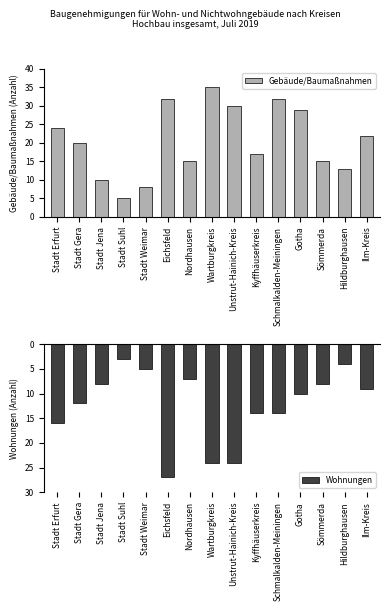

At how many categories does at least one series exceed 25?

5